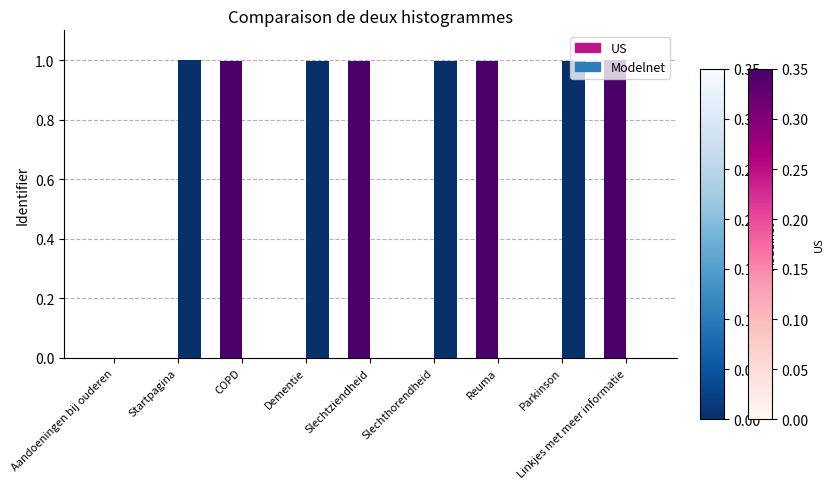

What is the sum of the US values at Slechthorendheid and COPD?

1.0